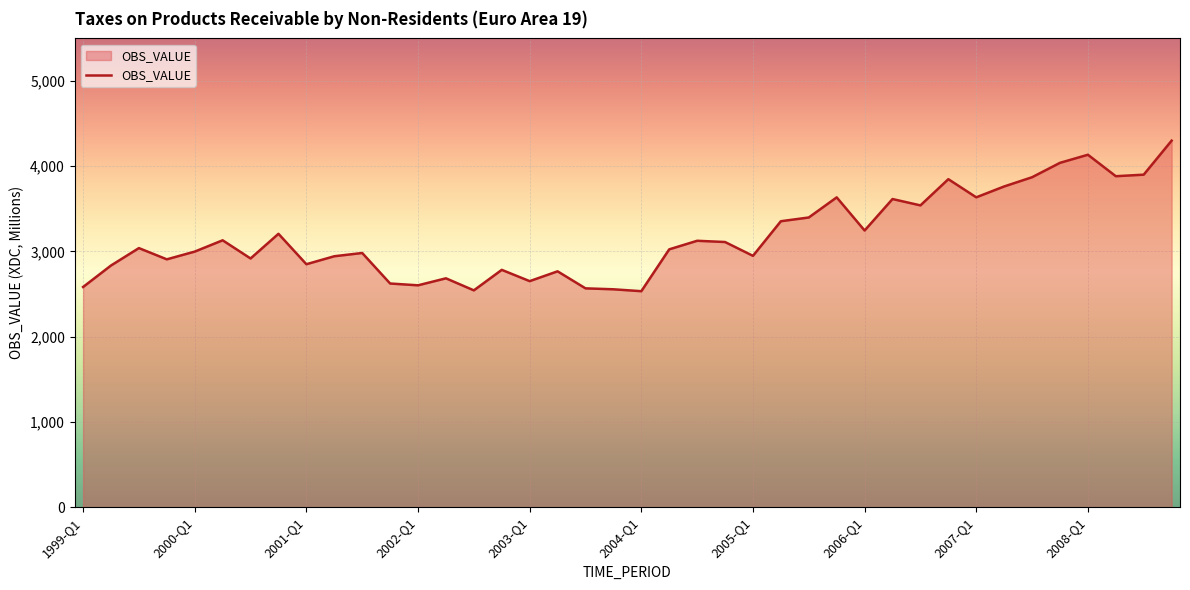

What is the difference between the maximum and minimum values?

1766.5